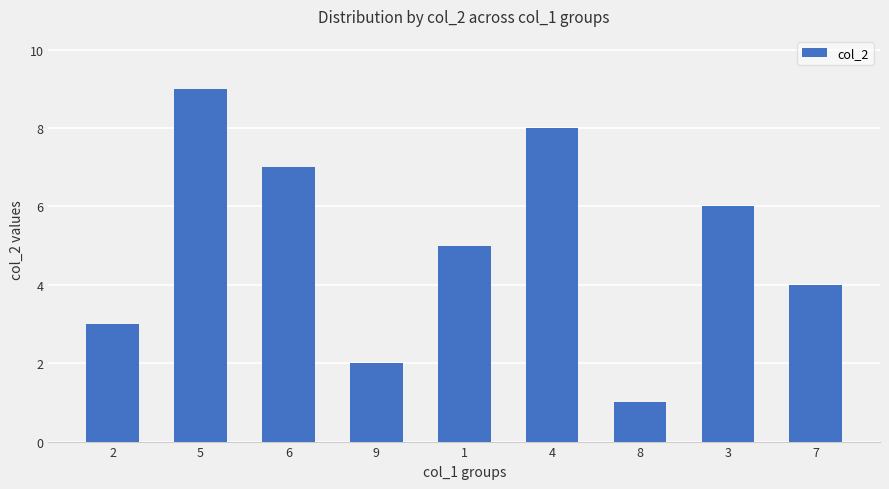

Between 8 and 3, which is larger?

3